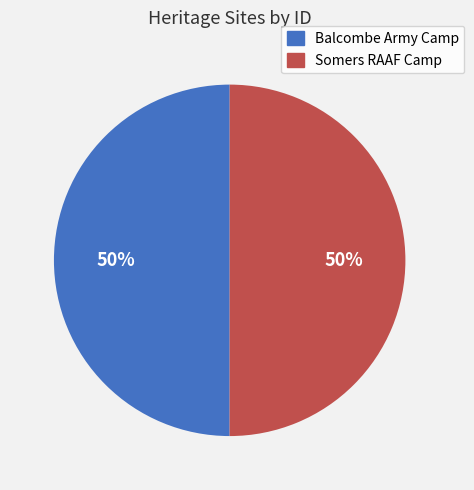

Approximately how many times larger is the value at Balcombe Army Camp compared to Somers RAAF Camp?

1.0